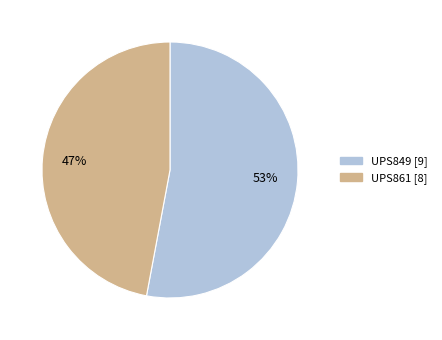

Which category has the smallest portion of the pie?

UPS861